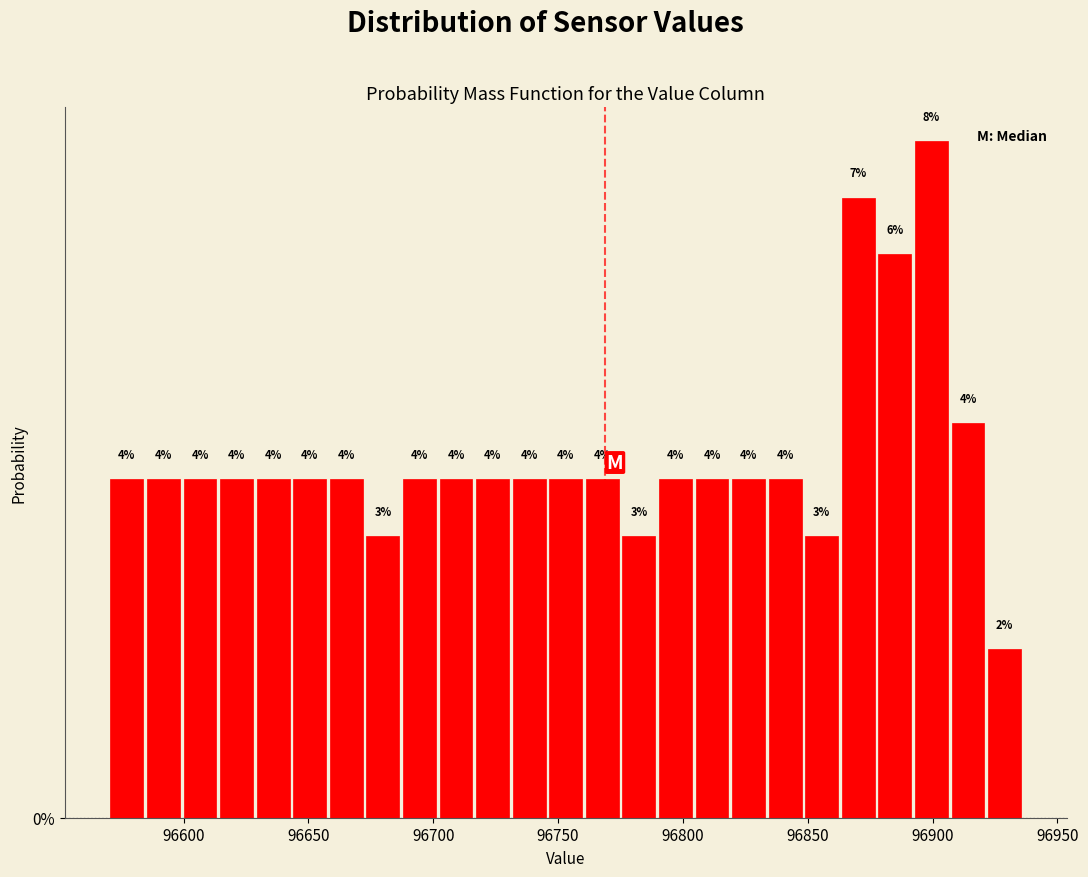

Read against the x-axis, roughly where is the centre of the tallest bar?

96900